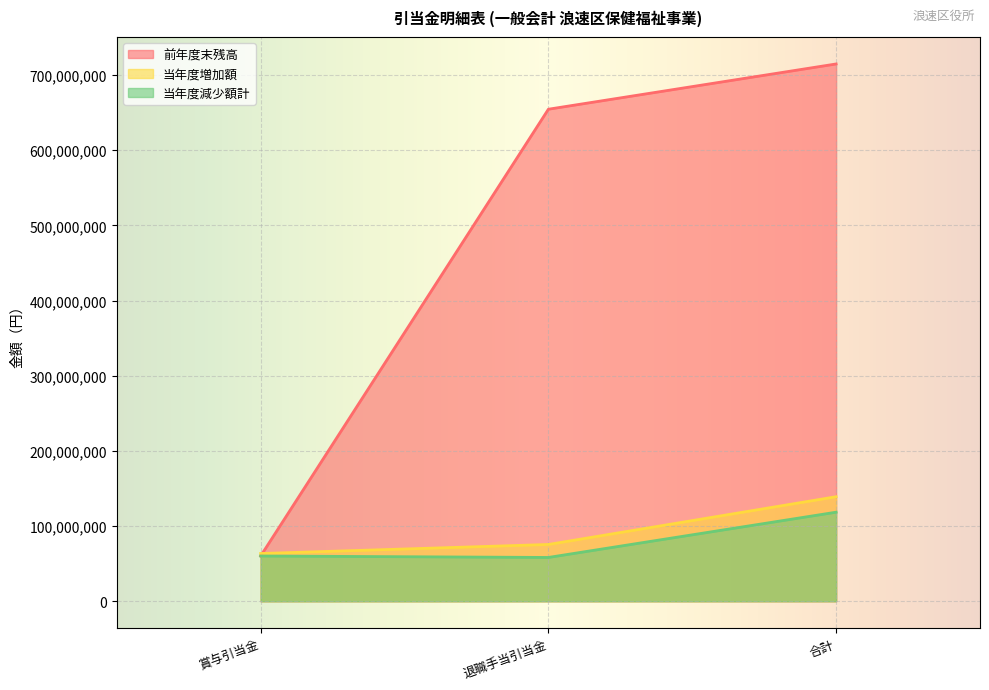

How many data points in 当年度増加額 are above 0?

3